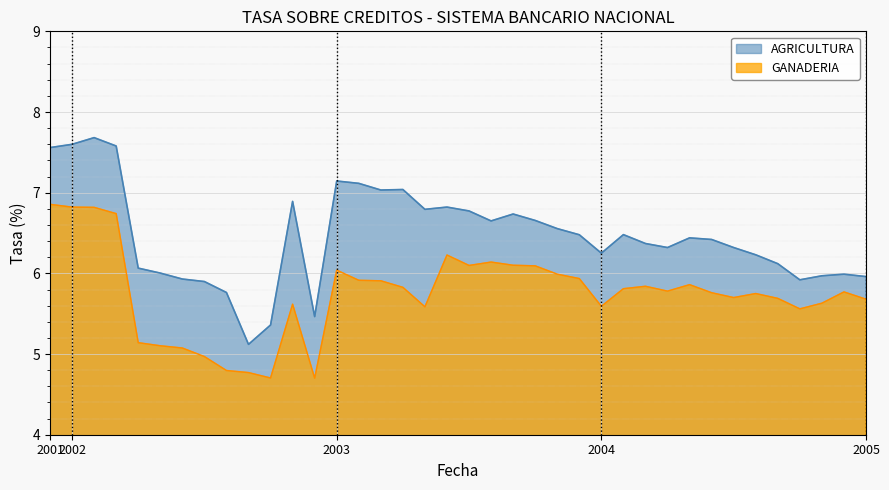

What are all the series names shown in the legend?

AGRICULTURA, GANADERIA